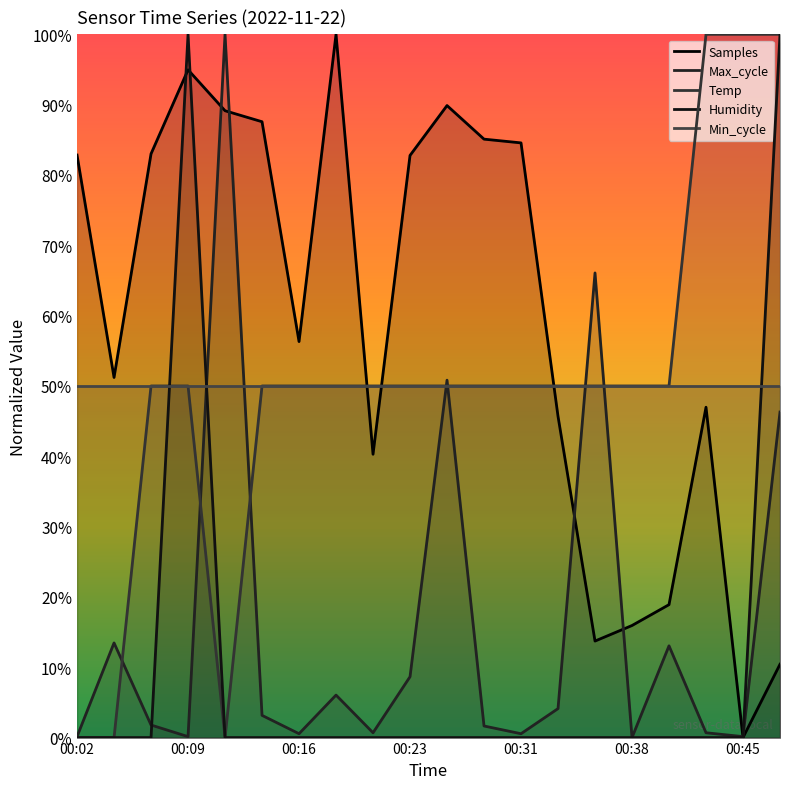

What is the difference between the Samples values at 00:11 and 00:19?

10.9